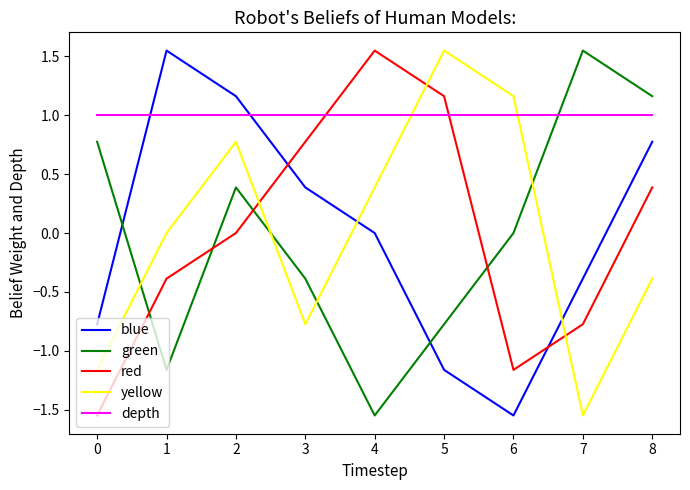

Where do green and depth first cross each other?

6 and 7